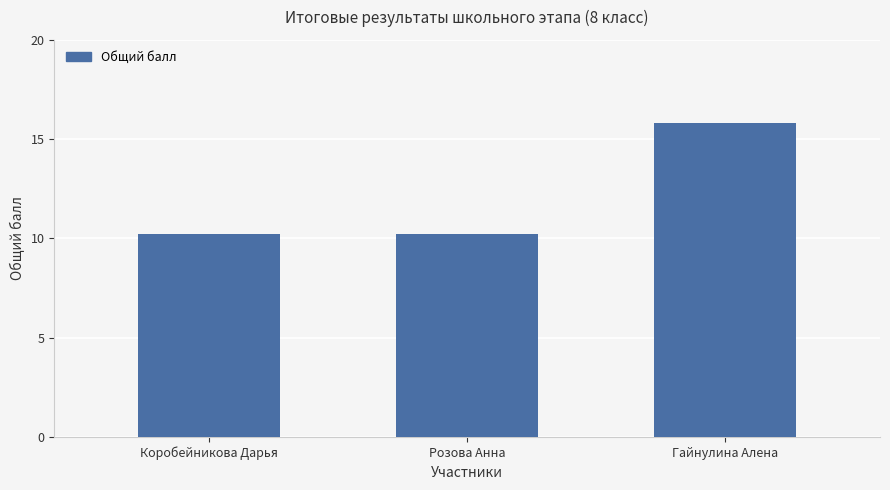

Between Гайнулина Алена and Коробейникова Дарья, which is larger?

Гайнулина Алена